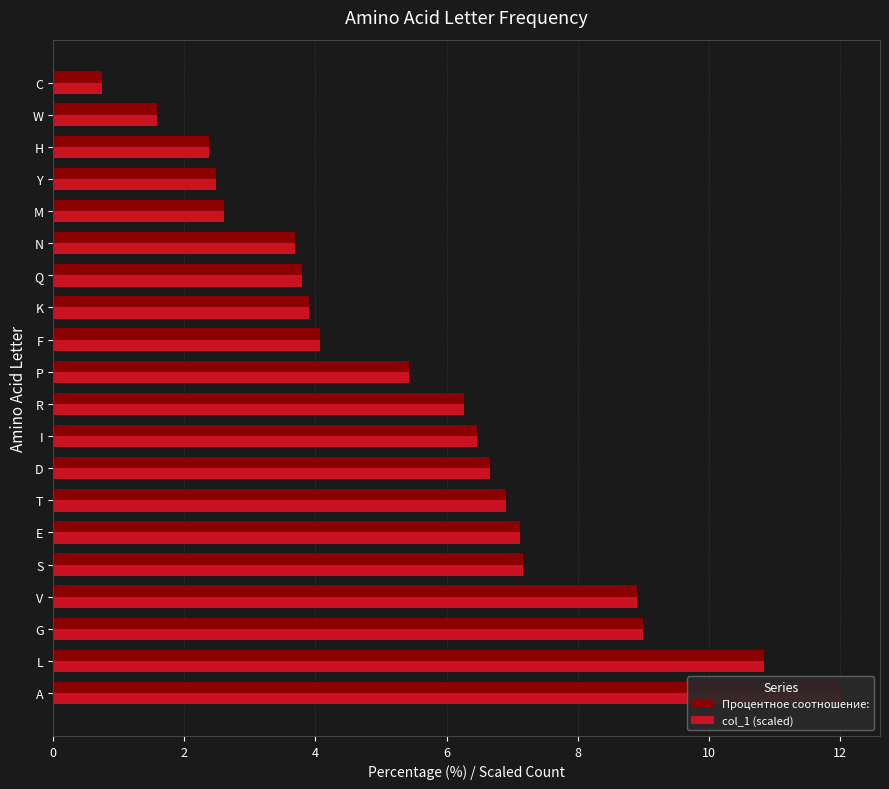

Are the bars grouped side by side (vs. stacked)?

Yes